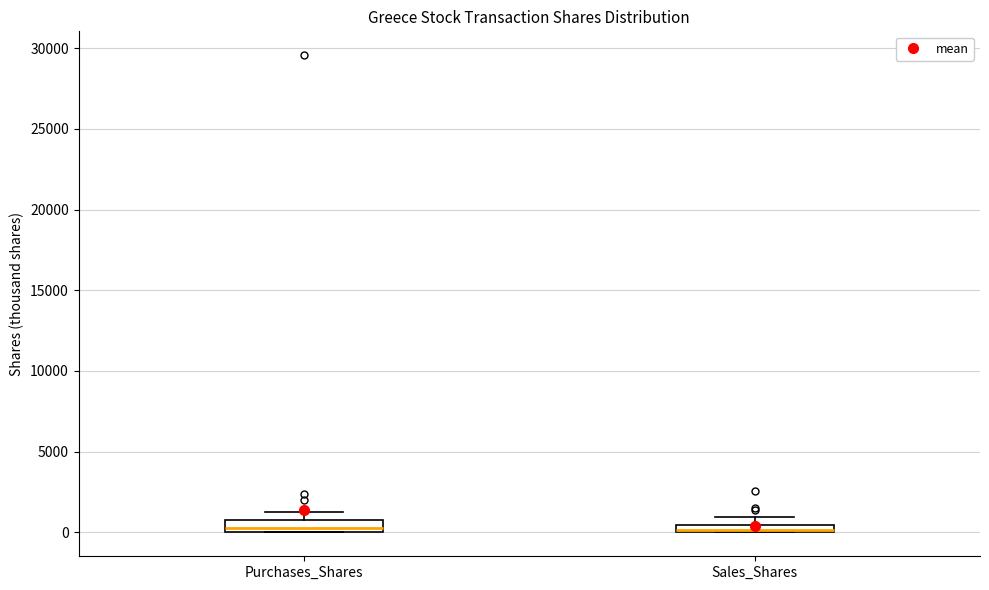

Where is the lower edge of the box for Purchases_Shares on the y-axis? The values are not printed on the chart, so give them approximately, as read against the axis.

0